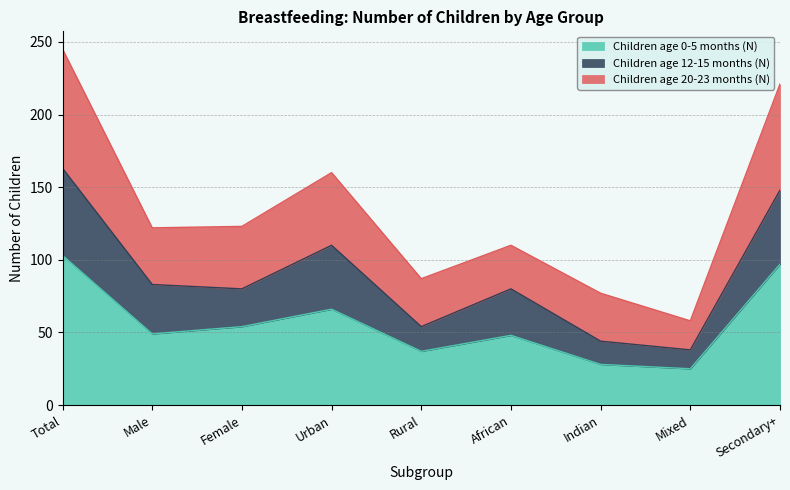

True or false: Children age 0-5 months (N) has a value of 103 at Total.

True